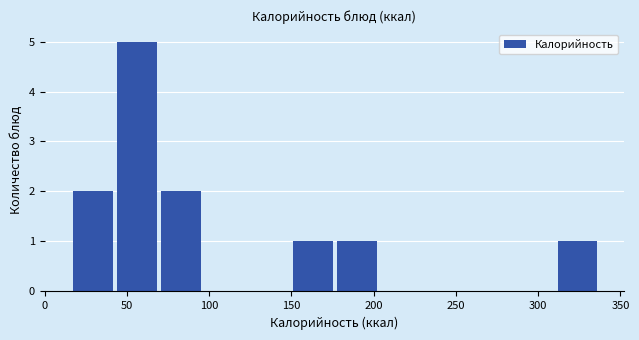

Reading left to right, transcribe this chart: for each bar, give the range it covers on the x-axis and its height. Neither the bar edges nor the heights are printed on the chart, so give them approximately, as read against the axes.

15 to 45: 2
45 to 70: 5
70 to 100: 2
100 to 125: 0
125 to 150: 0
150 to 180: 1
180 to 205: 1
205 to 230: 0
230 to 260: 0
260 to 285: 0
285 to 310: 0
310 to 340: 1